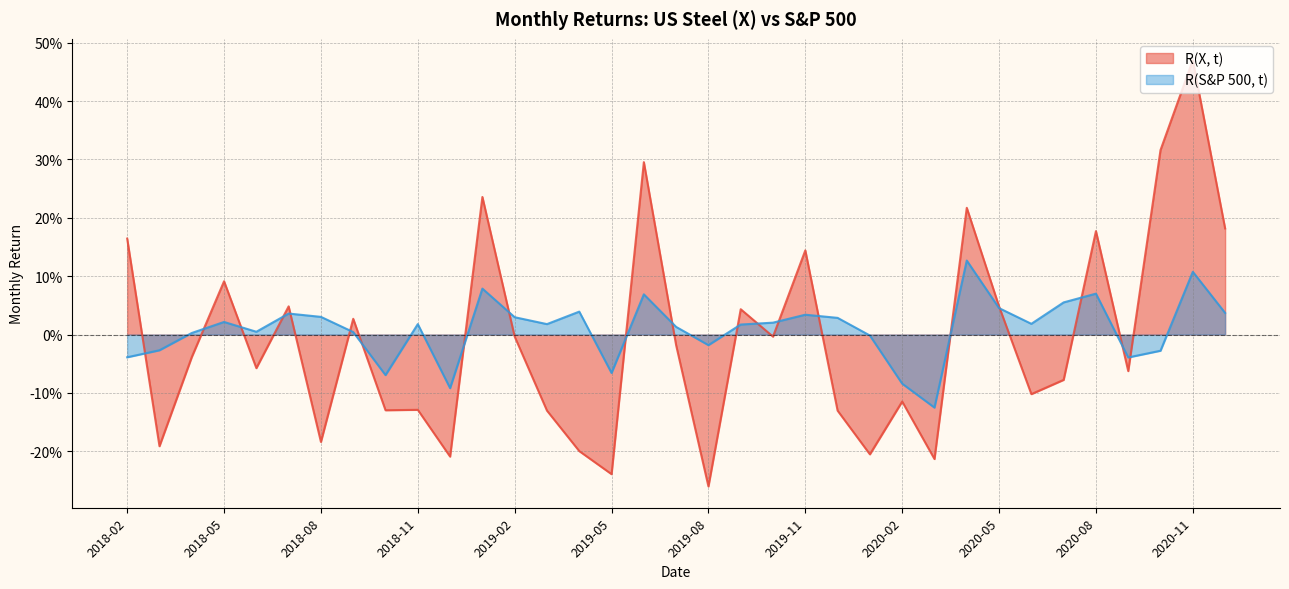

How many negative values does the R(S&P 500, t) series have?

11